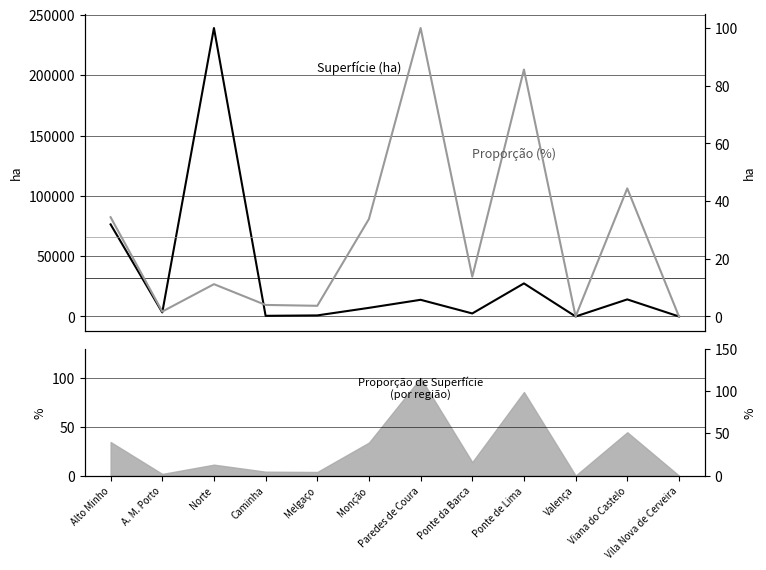

What is the label of the 6th point from the left?

Monção